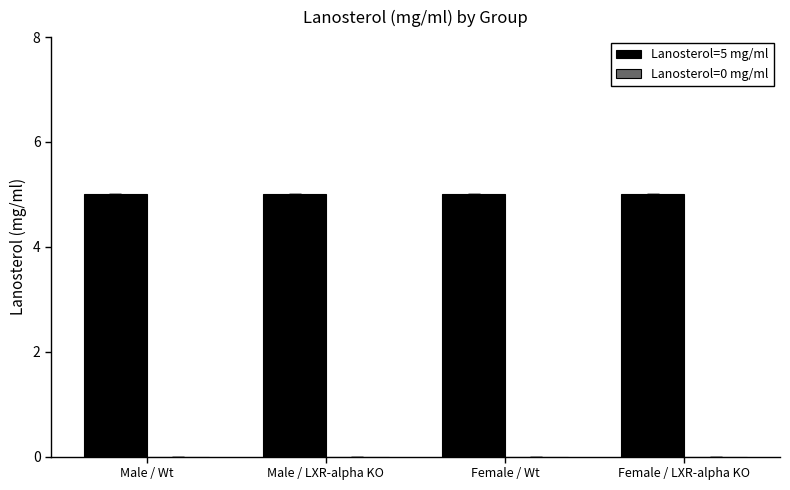

Is it true that Lanosterol=5 mg/ml equals 5 at Female / Wt?

True